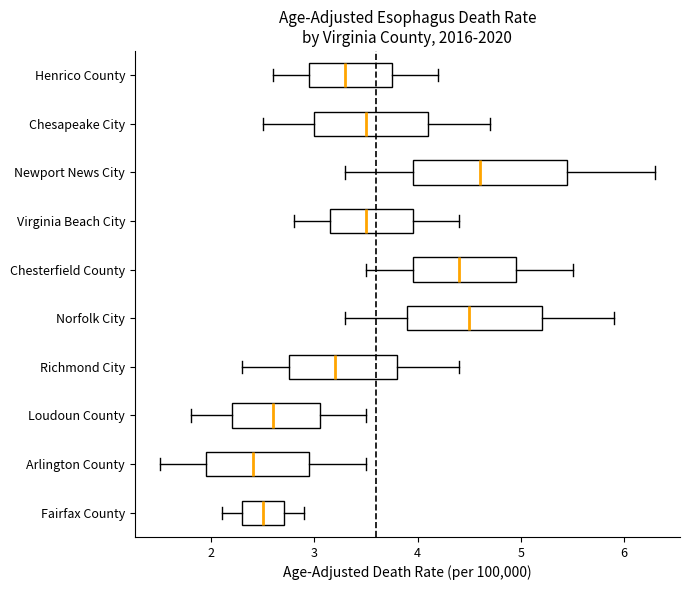

Where does the right whisker of the box for Norfolk City end on the x-axis? The values are not printed on the chart, so give them approximately, as read against the axis.

5.9